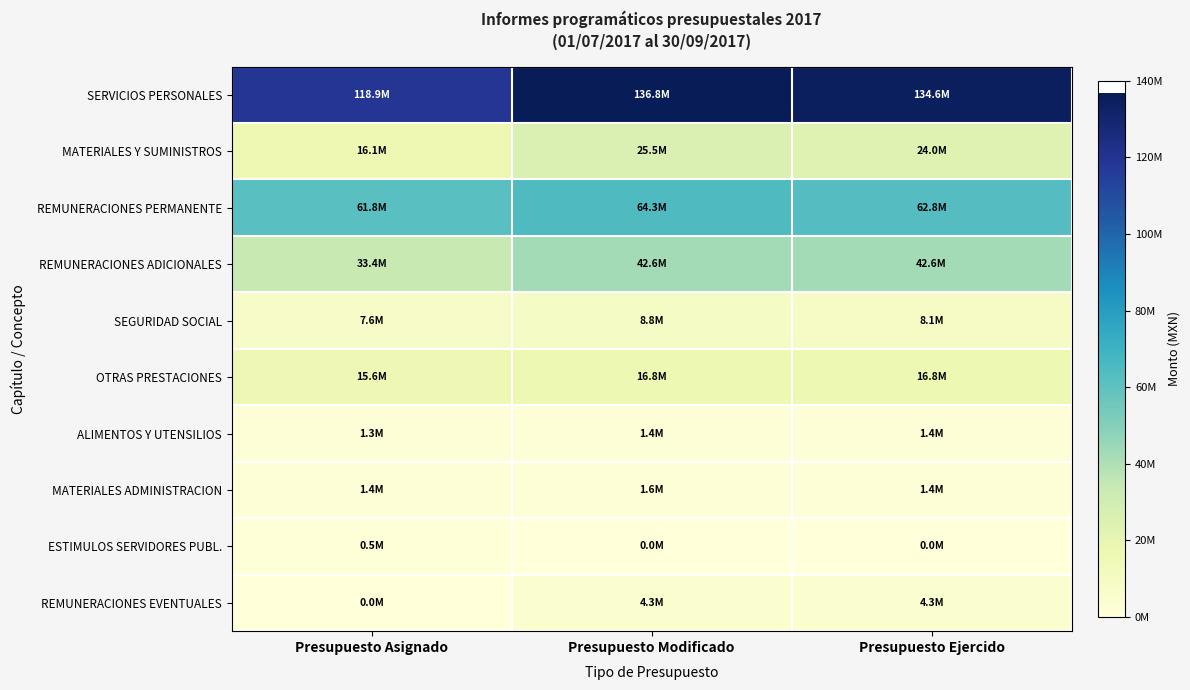

What is the maximum value shown in the chart?

136776537.6